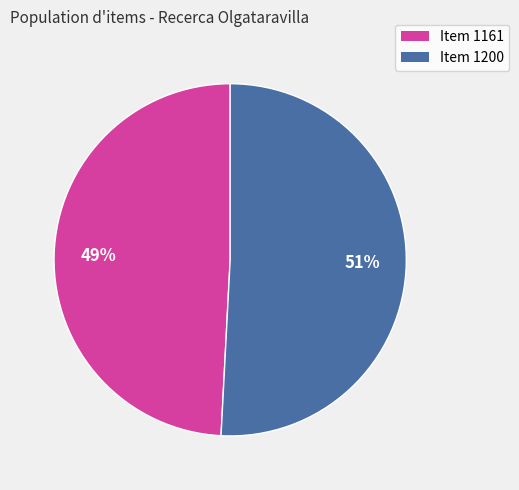

Which category has the biggest portion of the pie?

Item 1200